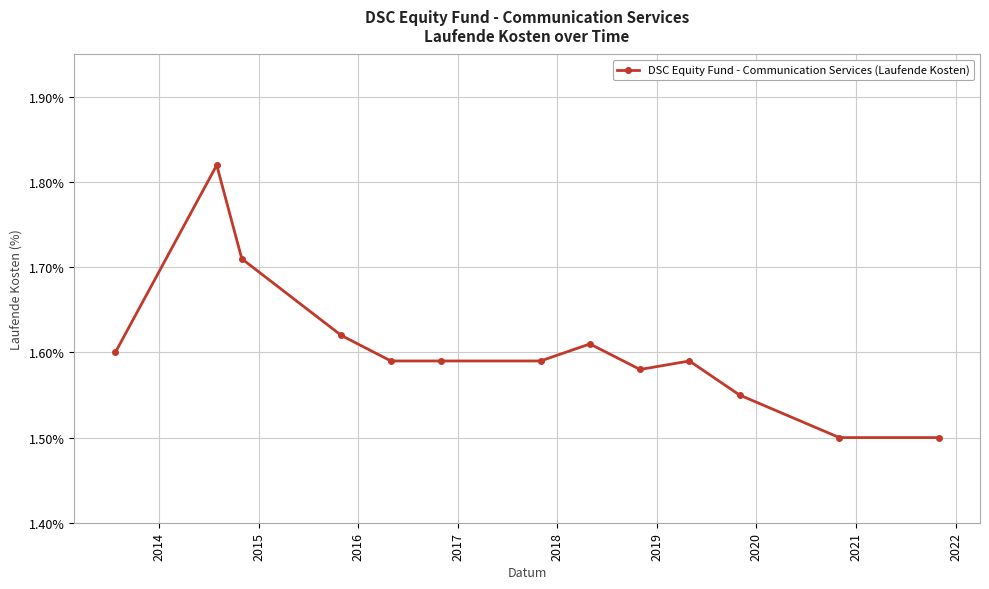

How many values are between 1 and 2?

13